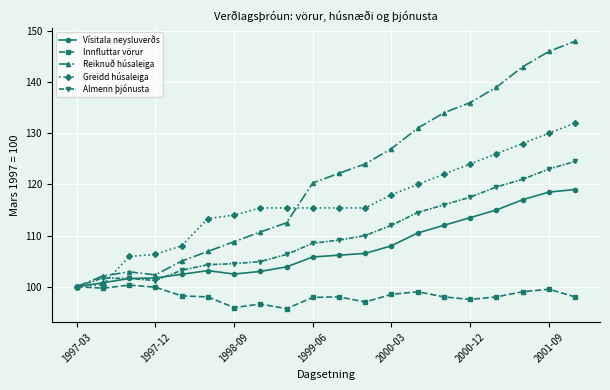

What is the value of the Vísitala neysluverðs point at the 20th from the left?

119.0